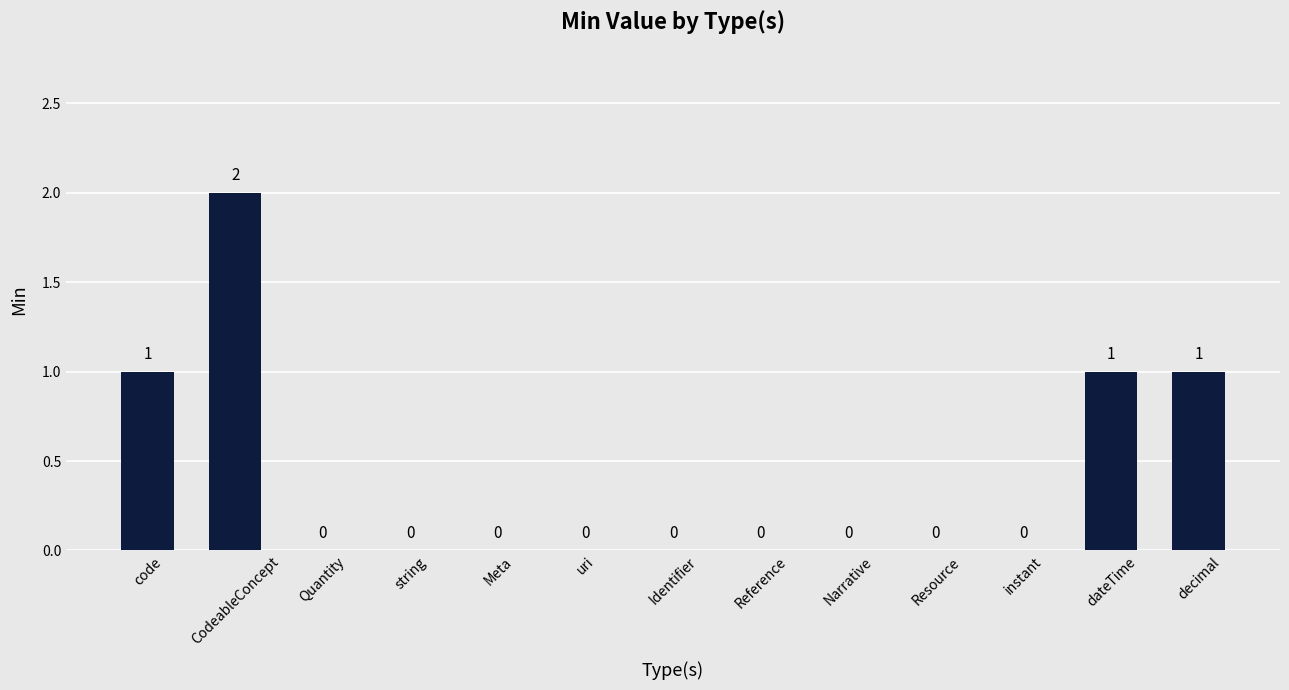

What is the sum of all values?

5